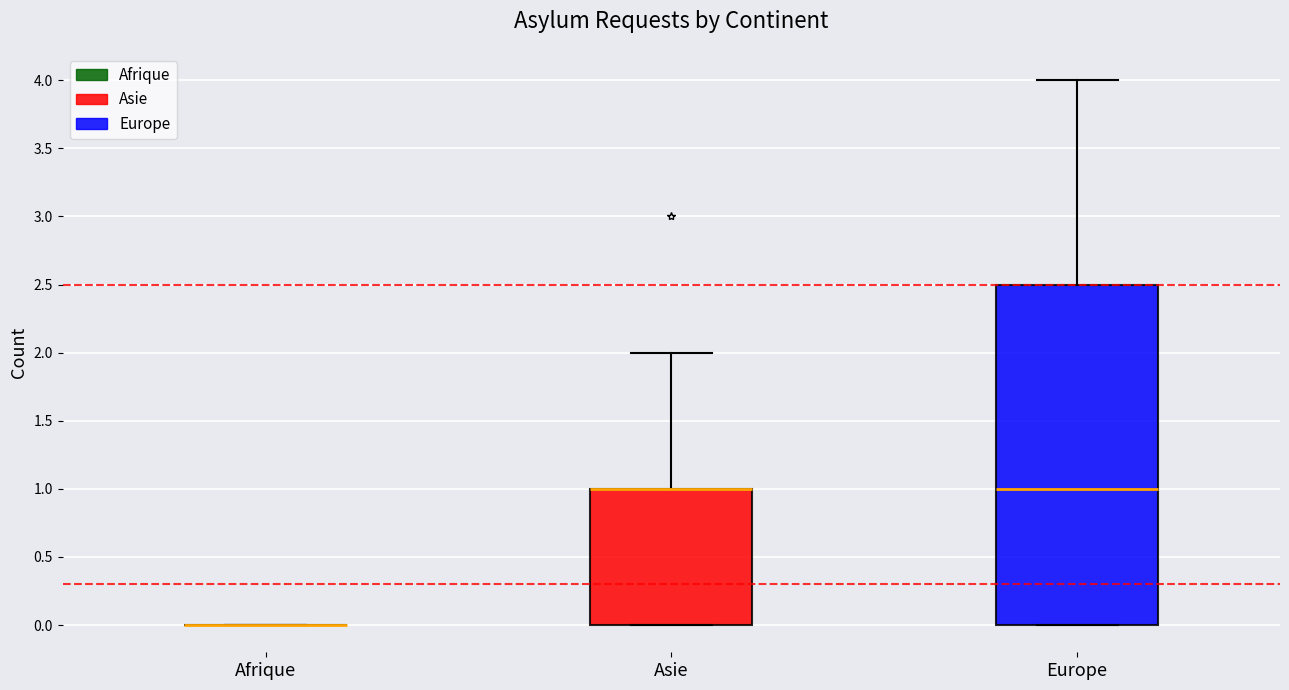

Reading left to right, transcribe this box plot: for each box, give where its median line is, the range the box spans, and where its two whiskers end, as read against the y-axis. The values are not printed on the chart, so give them approximately, as read against the axis.

Afrique: box collapsed to a line at 0.0, whiskers 0.0 to 0.0
Asie: median 1.0 (drawn on the box's upper edge), box 0.0 to 1.0, whiskers 0.0 to 2.0
Europe: median 1.0, box 0.0 to 2.5, whiskers 0.0 to 4.0